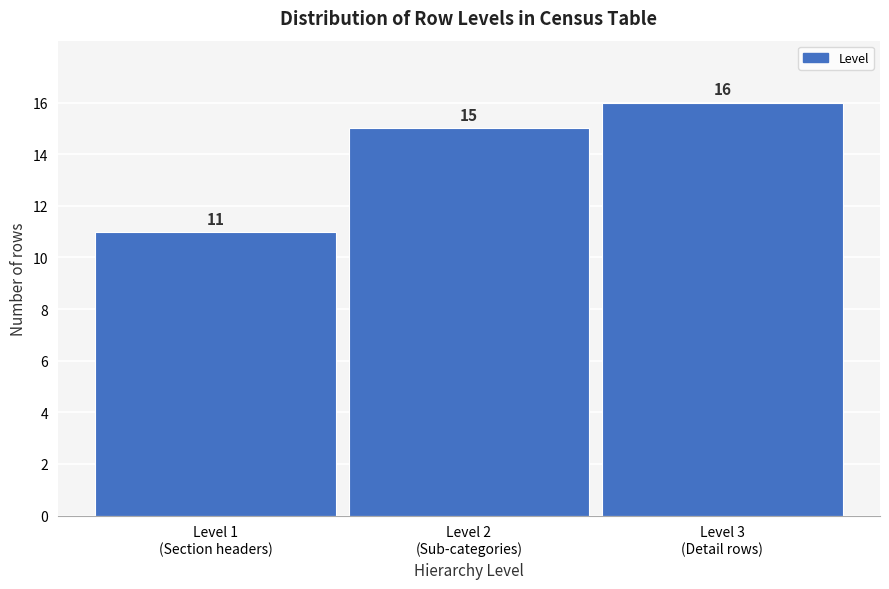

Reading left to right, extract all data points from this chart.

11	15	16